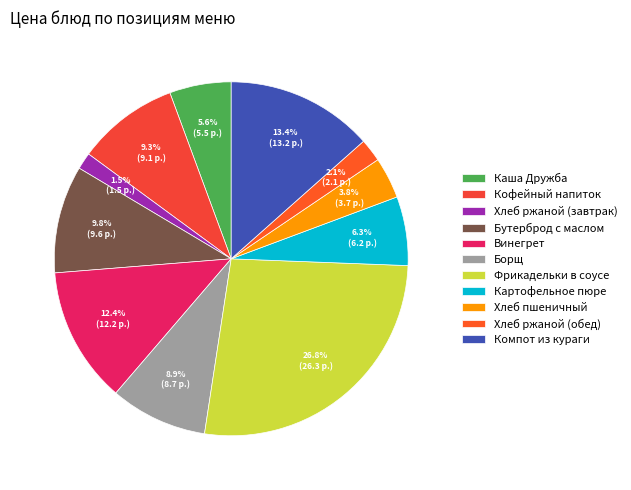

To the nearest percent, what is the combined percentage of Каша Дружба and Компот из кураги?

19%